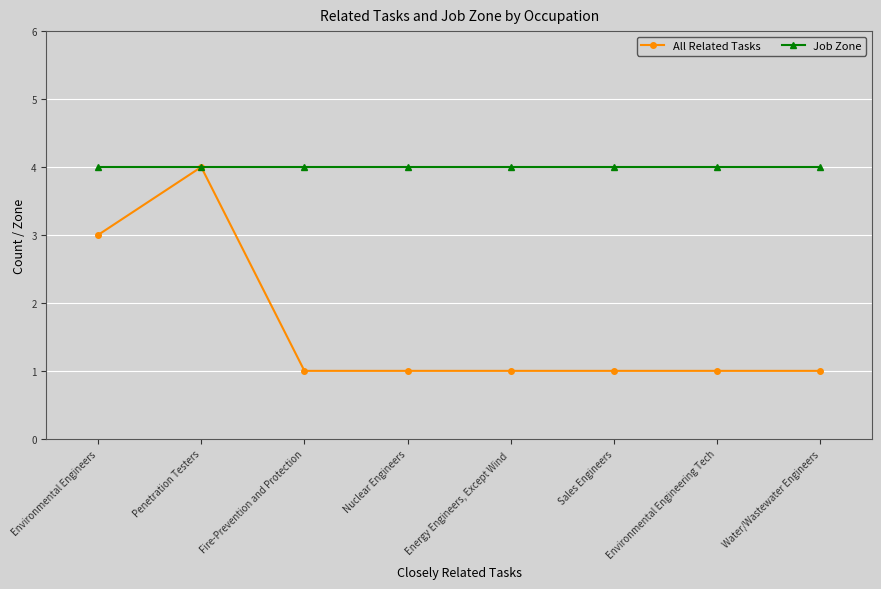

What is the sum of the All Related Tasks values at Penetration Testers and Sales Engineers?

5